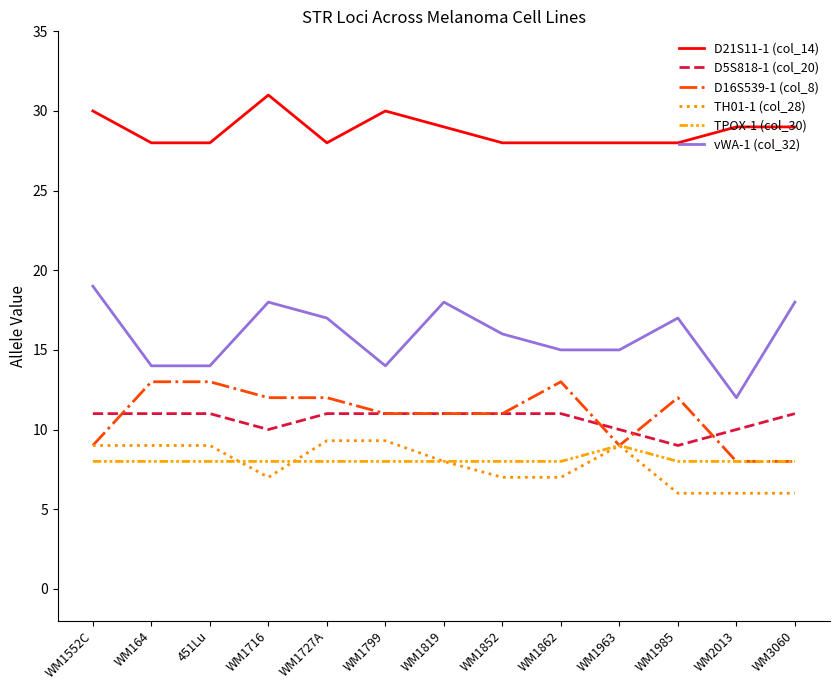

What is the difference between the highest and lowest values at WM1862?

21.0